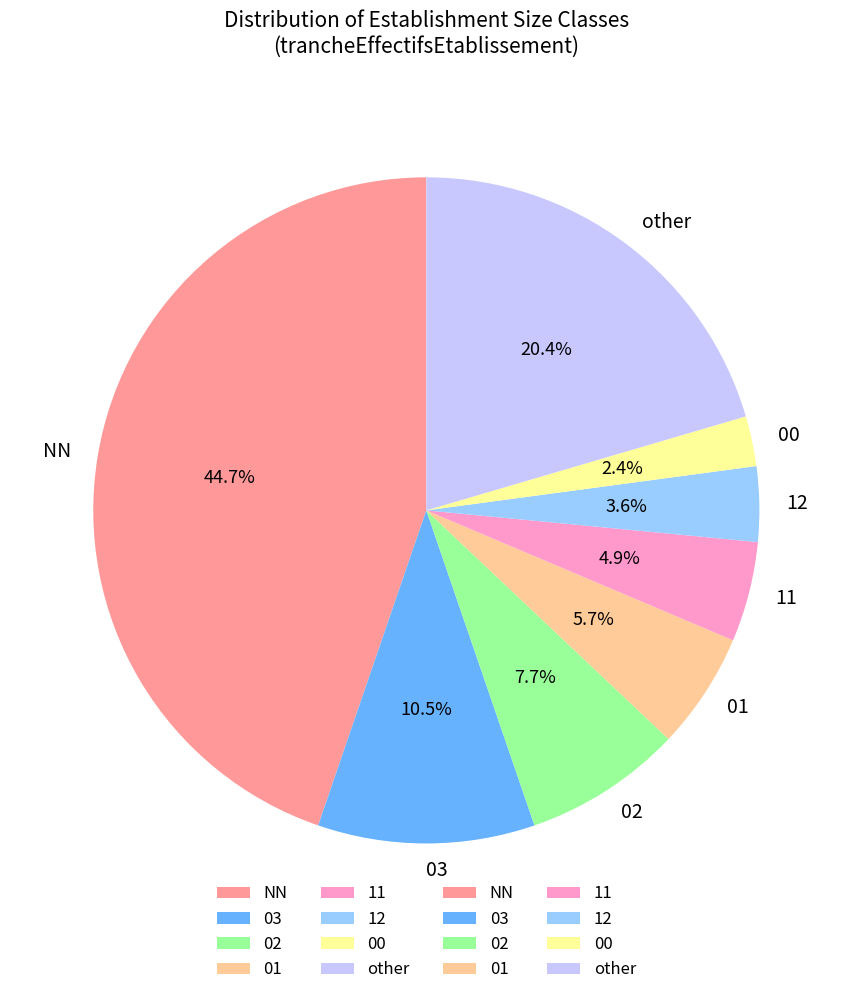

Rank the categories by value from highest to lowest.

NN, other, 03, 02, 01, 11, 12, 00